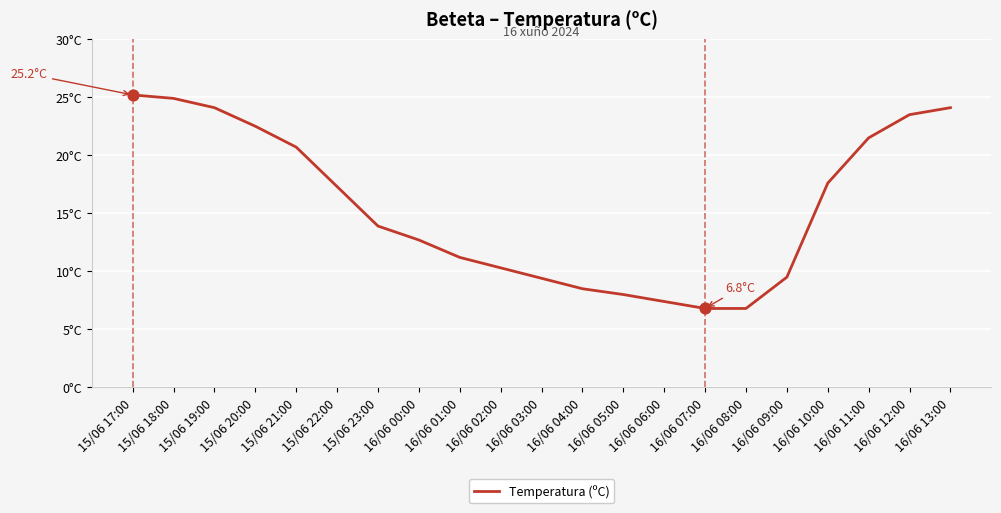

Approximately how many times larger is the value at 15/06 21:00 compared to 16/06 11:00?

1.0